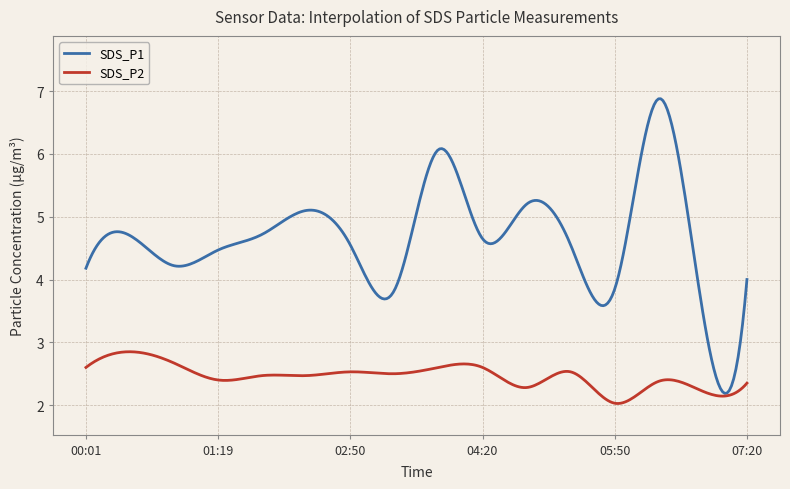

List the series in order of their peak value, highest first.

SDS_P1, SDS_P2